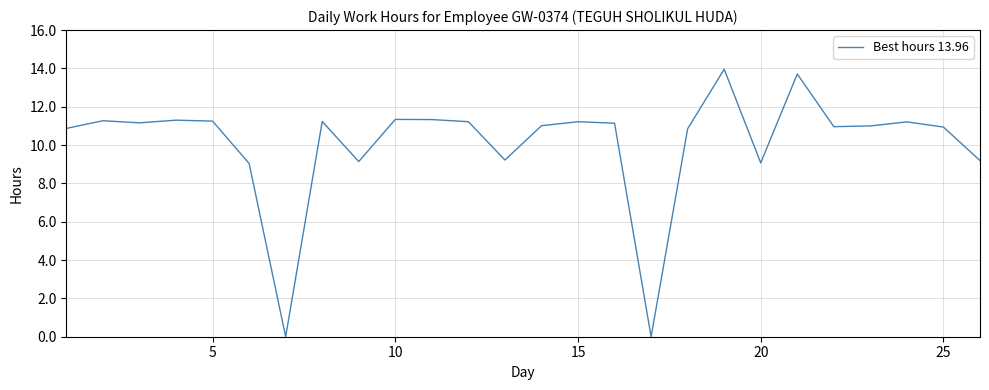

What is the maximum value shown in the chart?

14.0